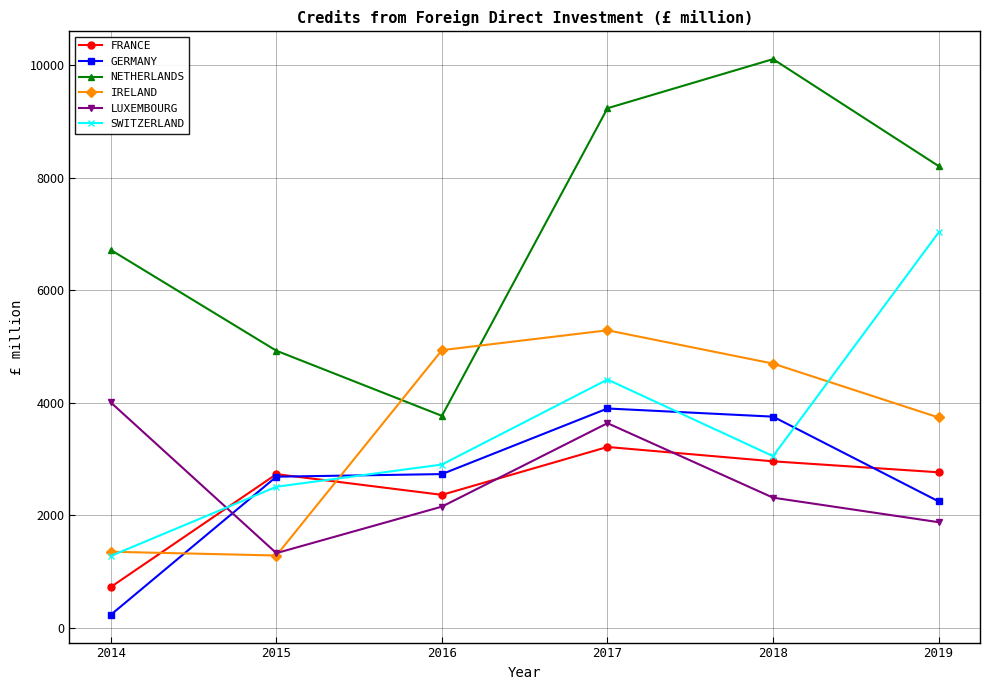

What is the value of the NETHERLANDS point at the 4th from the left?

9238